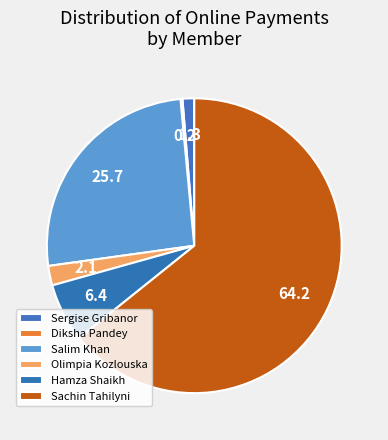

How many segments does this pie chart have?

6